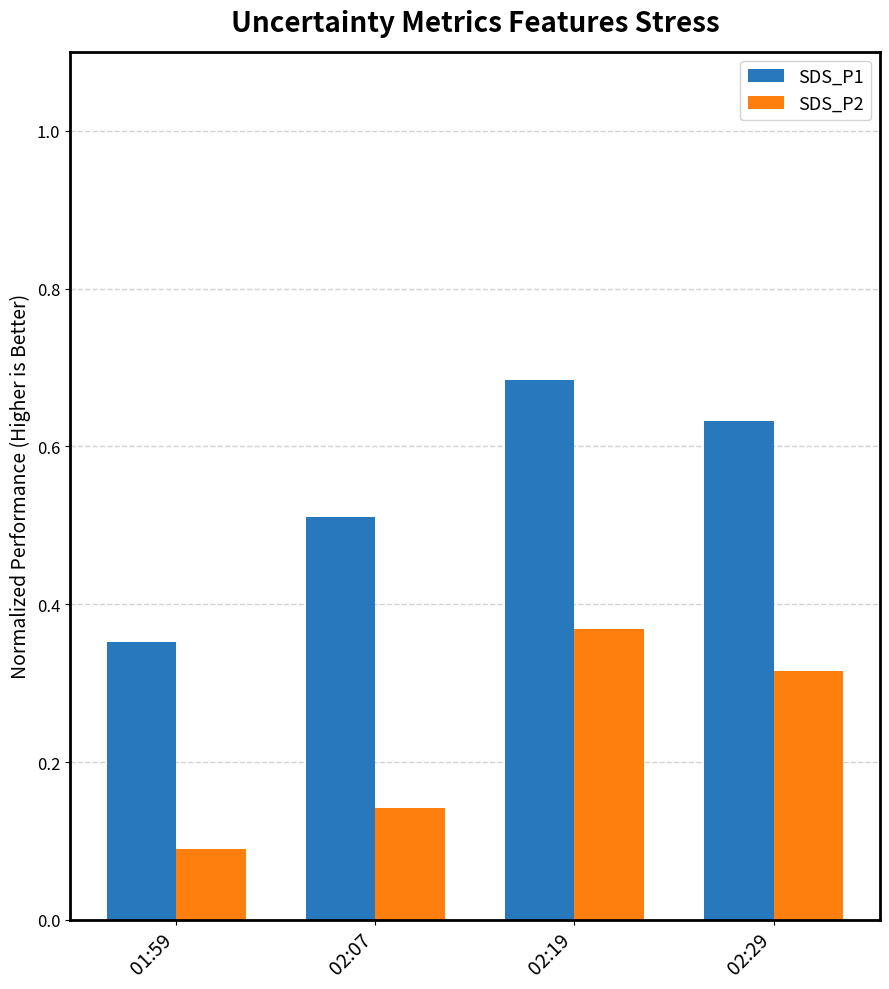

True or false: SDS_P1 has a value of 0.8 at 02:29.

False